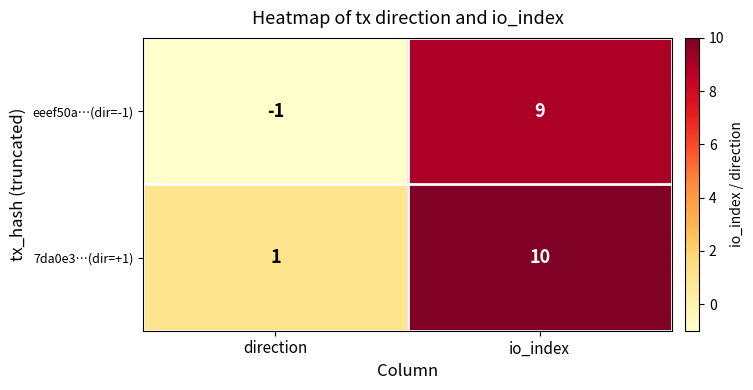

Reading left to right, transcribe all the data shown in this chart.

eeef50a…(dir=-1): -1	9
7da0e3…(dir=+1): 1	10